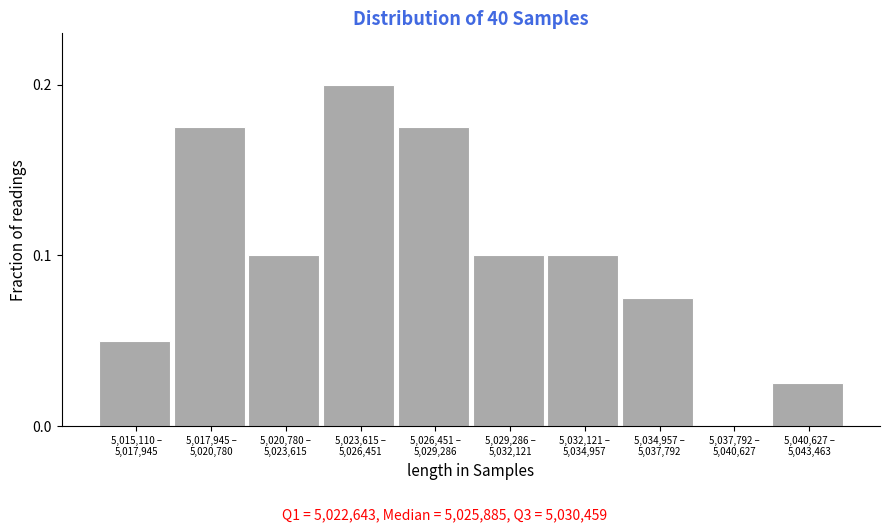

What is the sum of all values?

1.0